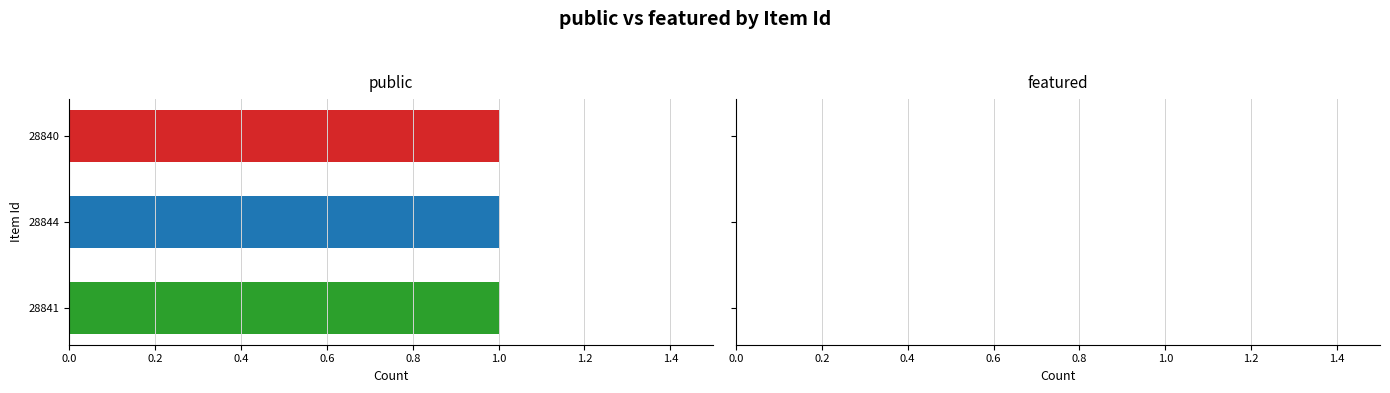

Is the value of public at 28844 greater than the value of featured at 28840?

Yes